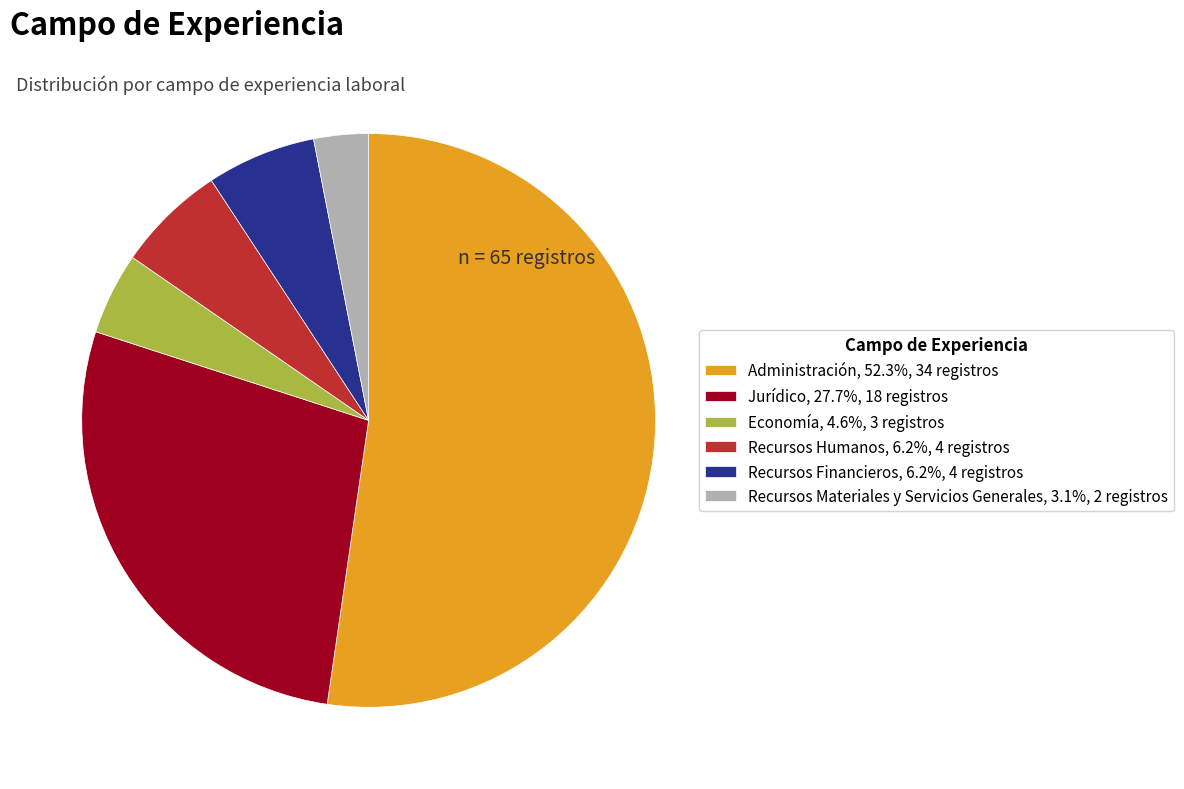

Count the number of slices in the pie.

6